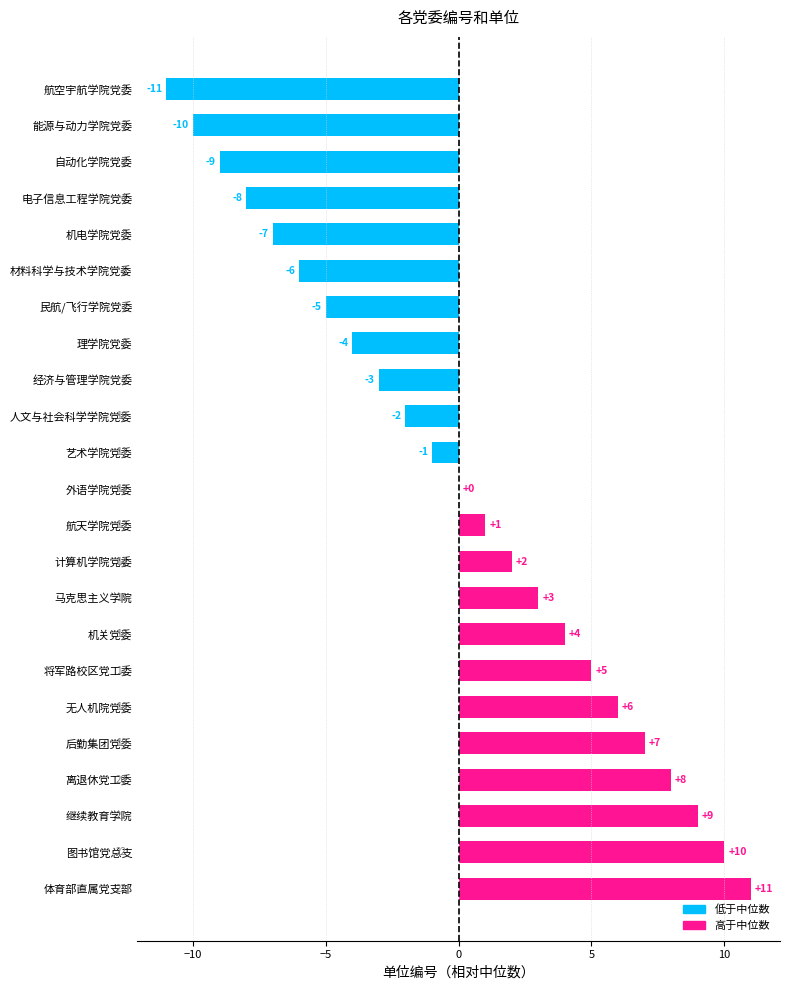

At which label is the value closest to 0?

外语学院党委